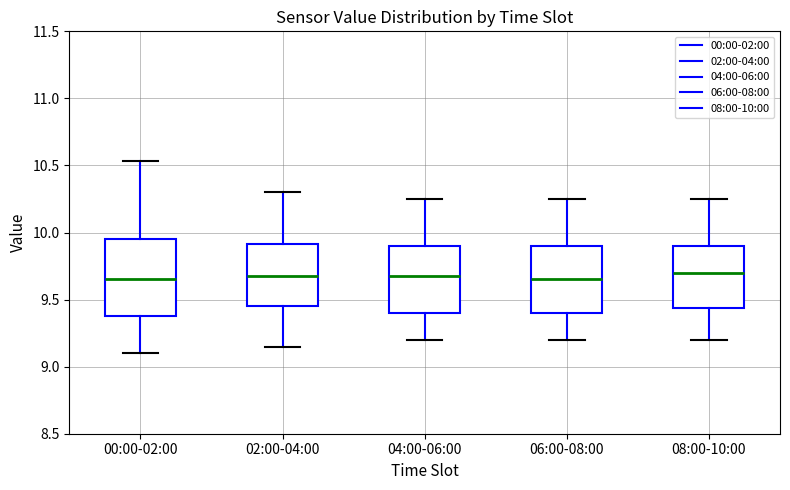

Reading left to right, transcribe this box plot: for each box, give where its median line is, the range the box spans, and where its two whiskers end, as read against the y-axis. The values are not printed on the chart, so give them approximately, as read against the axis.

00:00-02:00: median 9.65, box 9.40 to 9.95, whiskers 9.10 to 10.55
02:00-04:00: median 9.70, box 9.45 to 9.90, whiskers 9.15 to 10.30
04:00-06:00: median 9.70, box 9.40 to 9.90, whiskers 9.20 to 10.25
06:00-08:00: median 9.65, box 9.40 to 9.90, whiskers 9.20 to 10.25
08:00-10:00: median 9.70, box 9.45 to 9.90, whiskers 9.20 to 10.25